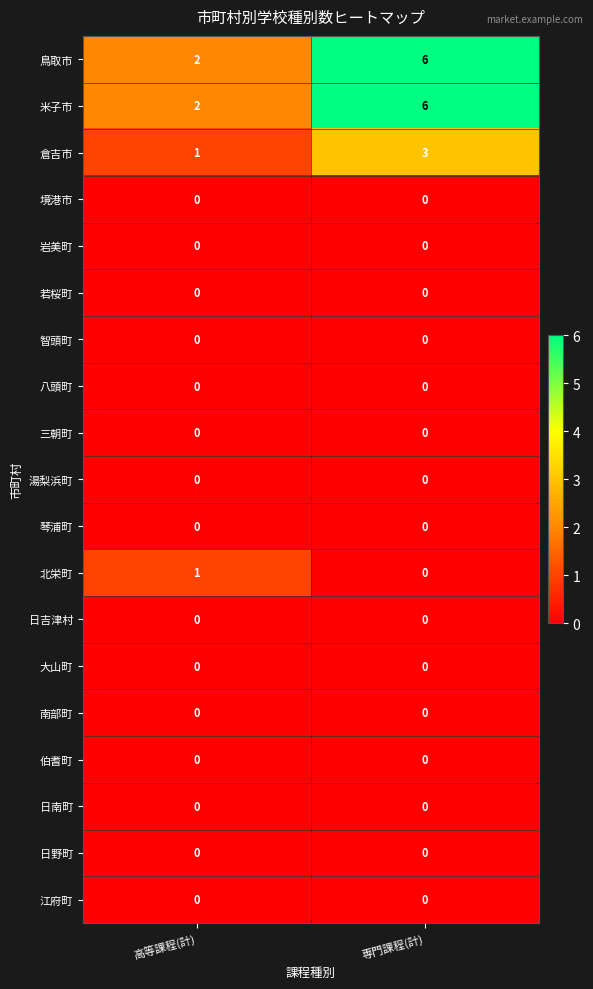

How many data points does each series have?

2